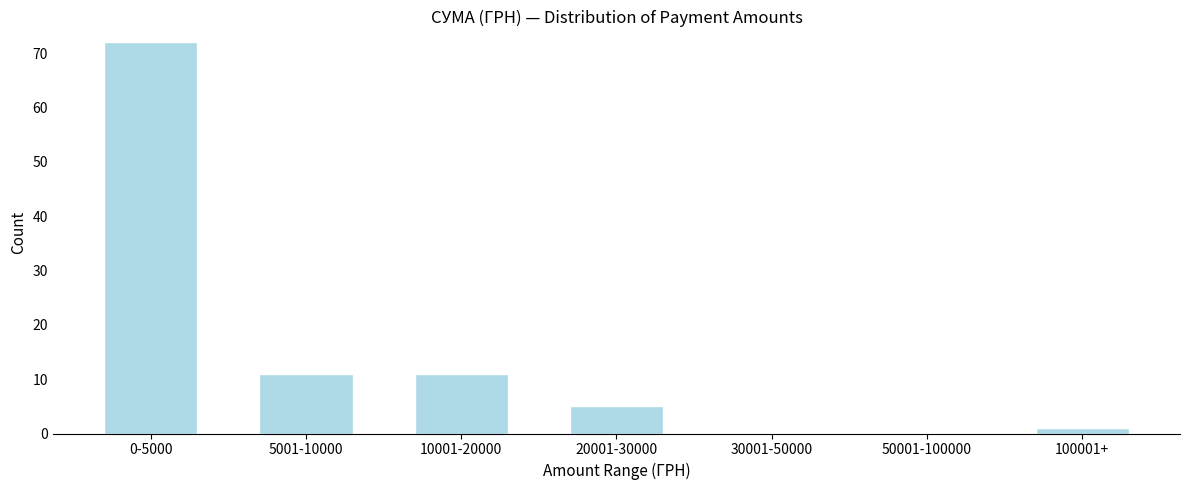

Reading left to right, transcribe all the data shown in this chart.

0-5000=72	5001-10000=11	10001-20000=11	20001-30000=5	30001-50000=0	50001-100000=0	100001+=1